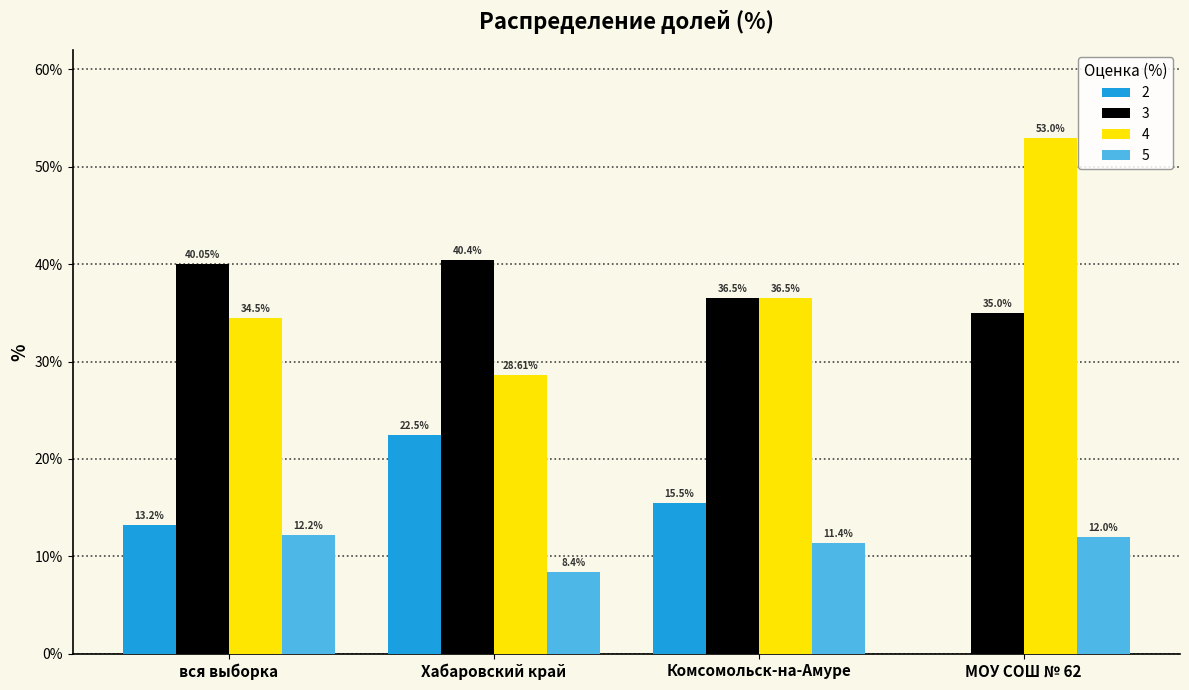

Where does the 4 series first go above 36?

Комсомольск-на-Амуре